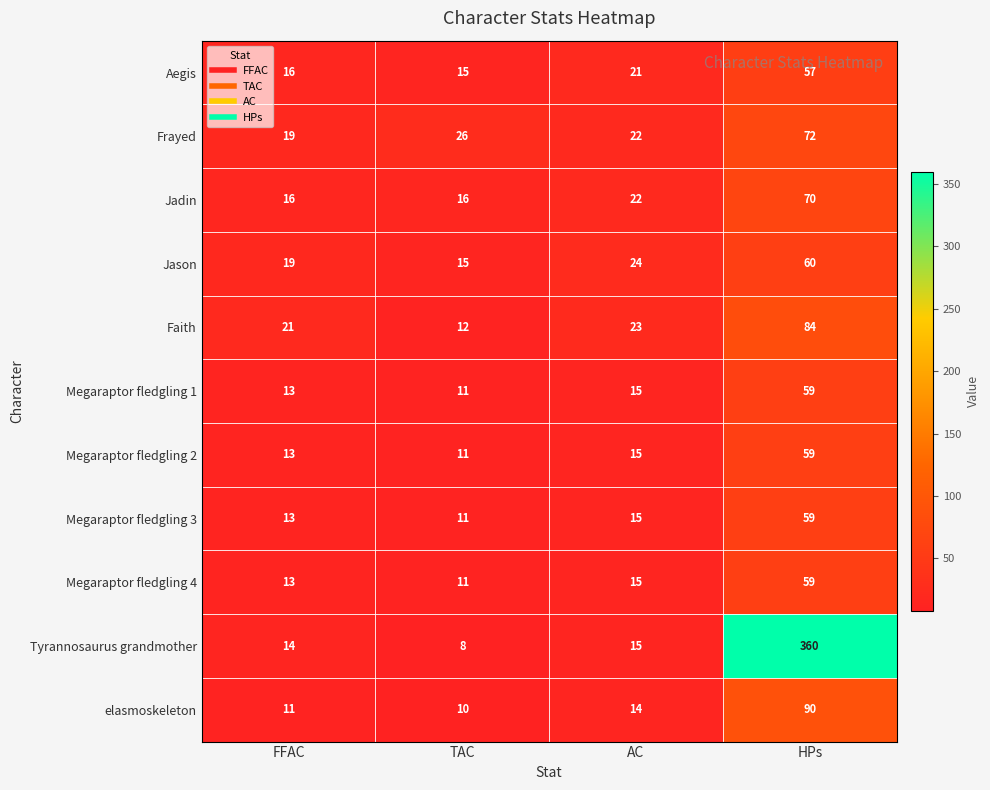

Is it true that Jason equals 15 at TAC?

True